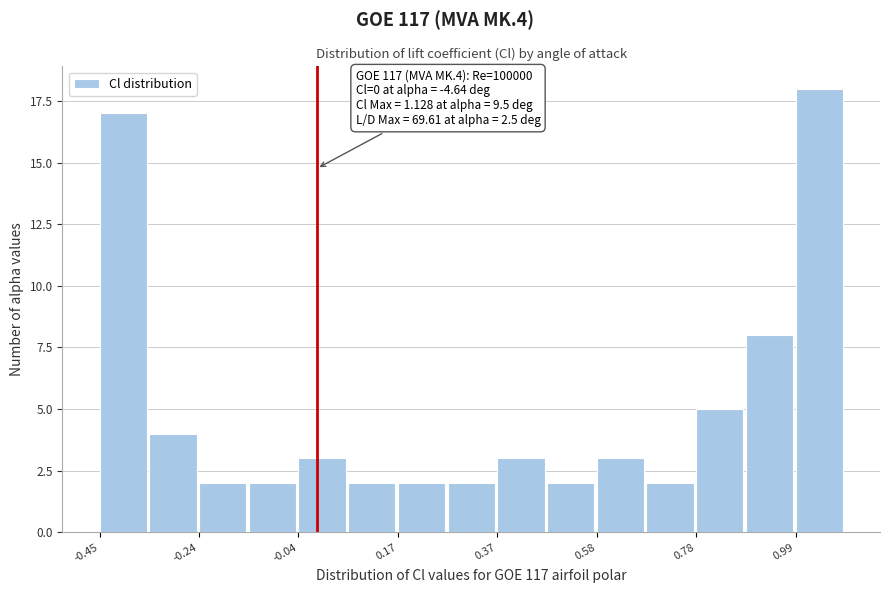

Read against the x-axis, roughly where is the centre of the tallest bar?

1.05